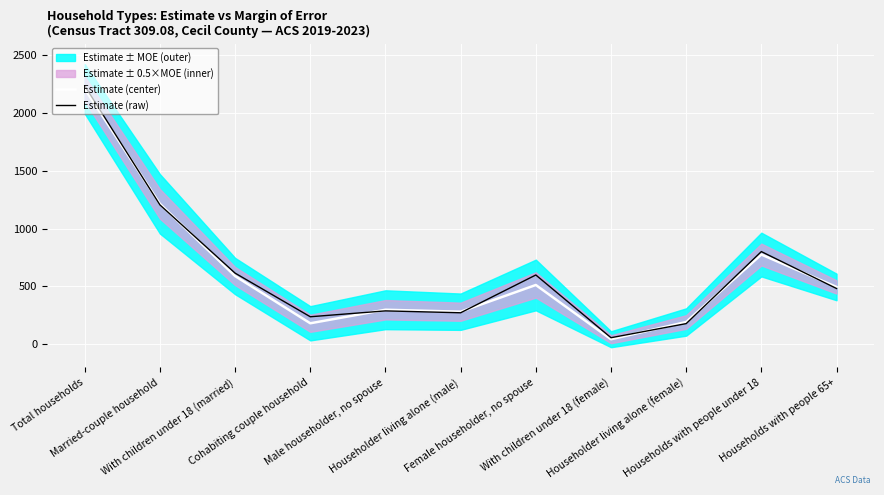

True or false: Estimate (center) has a value of 513.0 at Female householder, no spouse.

True